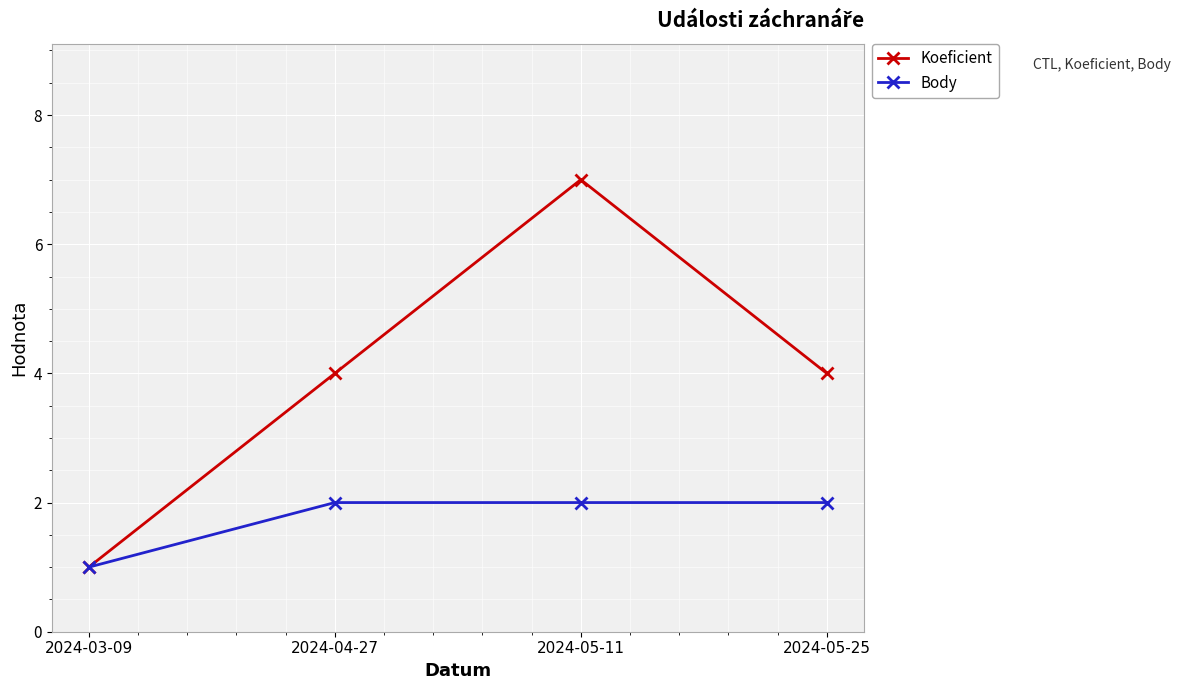

Rank the series by their average value, from highest to lowest.

Koeficient, Body